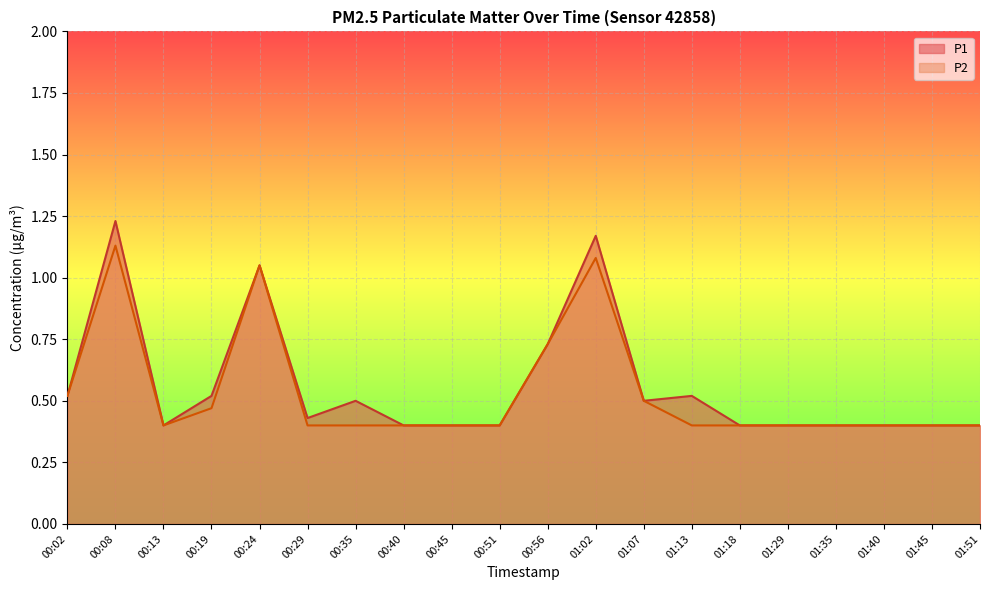

True or false: P2 and P1 cross at least once.

False